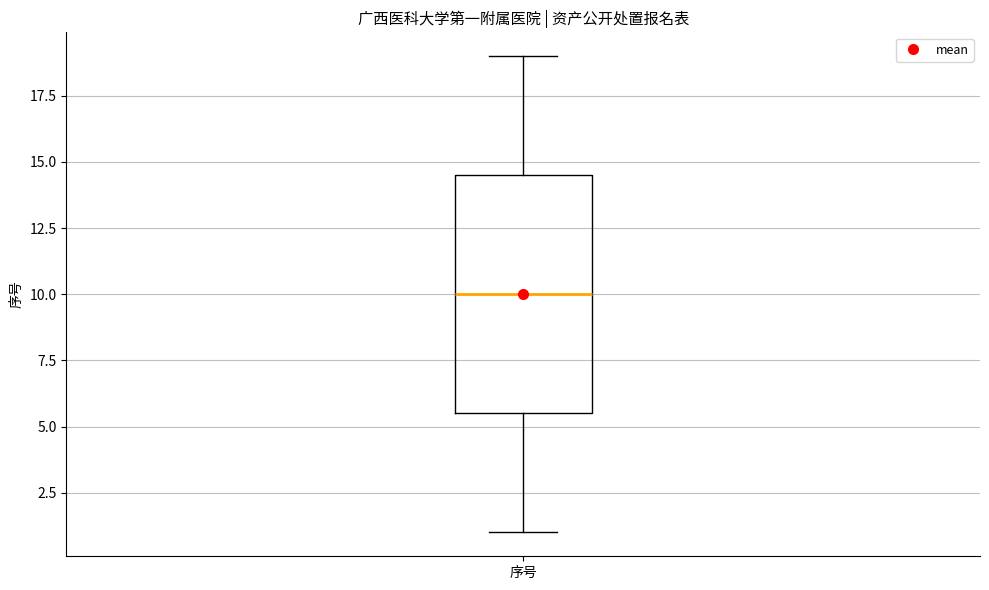

Read this box plot against the y-axis: the position of the median line, the range covered by the box, and the ends of both whiskers. The values are not printed on the chart, so give them approximately, as read against the axis.

median 10.0, box 5.5 to 14.5, whiskers 1.0 to 19.0